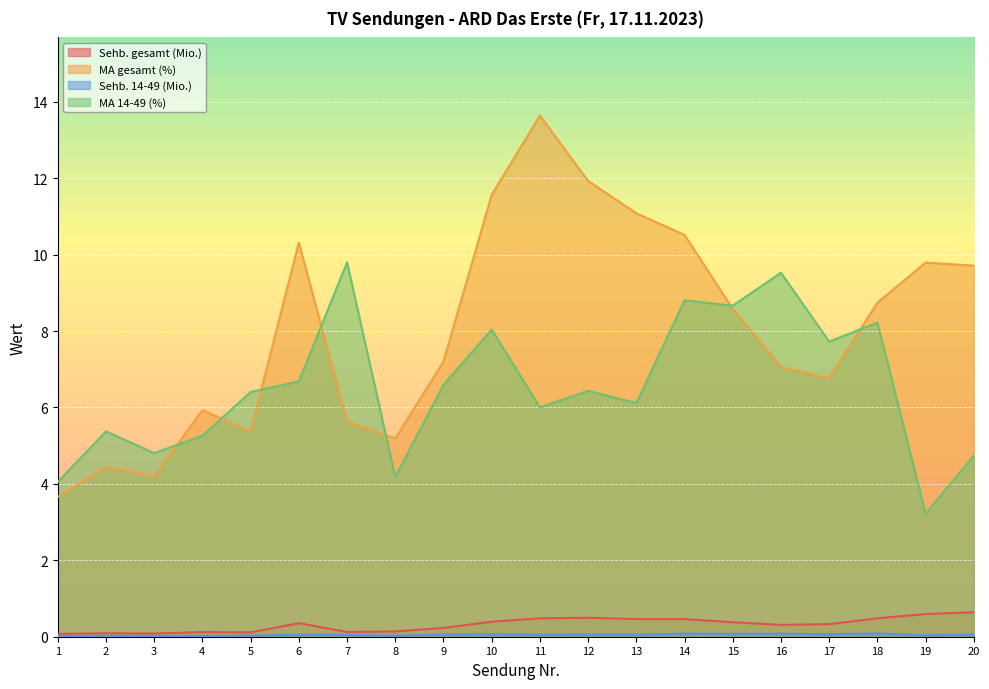

Between 7 and 3, which is larger?

7